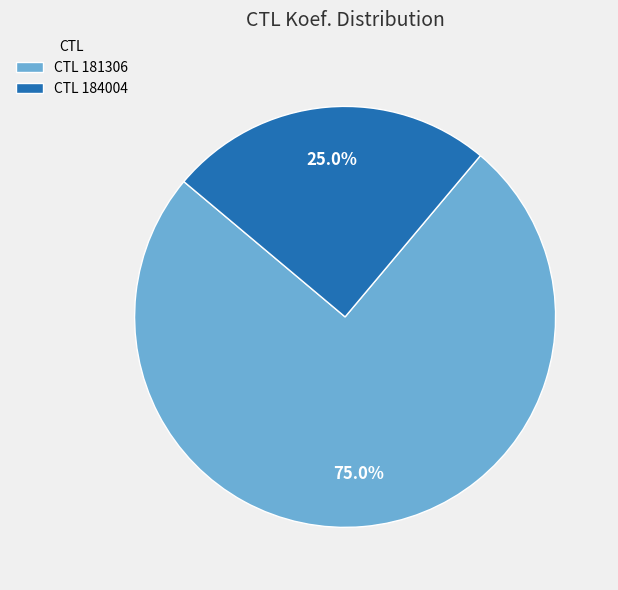

Count the number of slices in the pie.

2